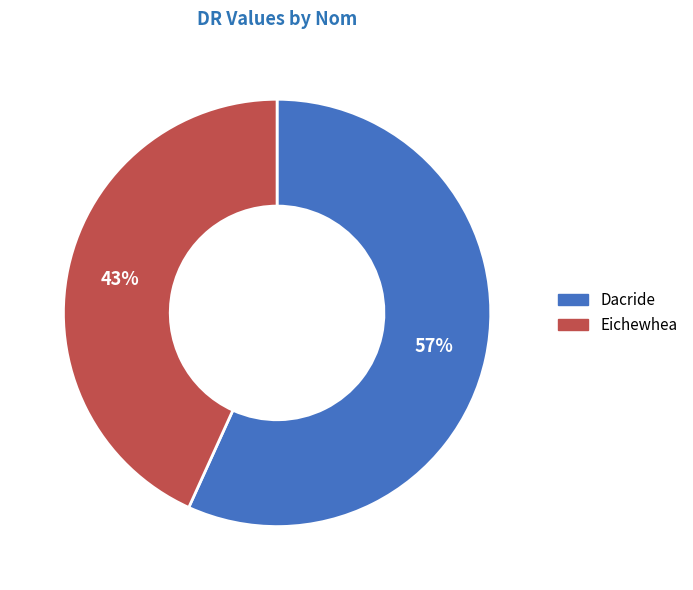

Rank the categories by value from highest to lowest.

Dacride, Eichewhea